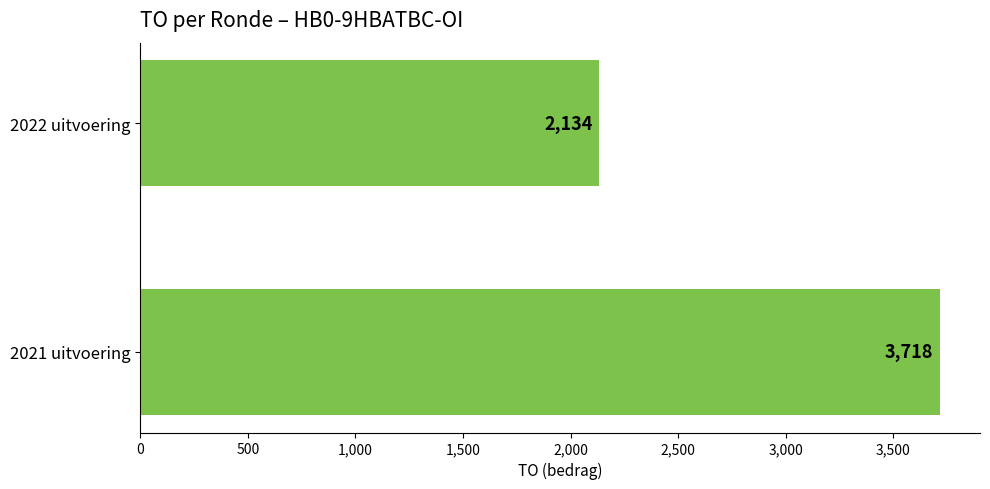

Reading top to bottom, extract all data points from this chart.

2022 uitvoering=2134	2021 uitvoering=3718